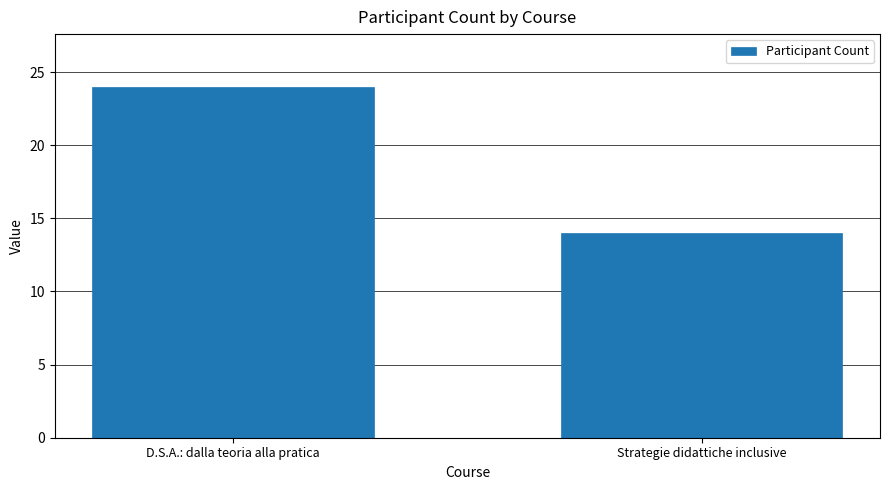

Count the values in the range 14 to 24.

2